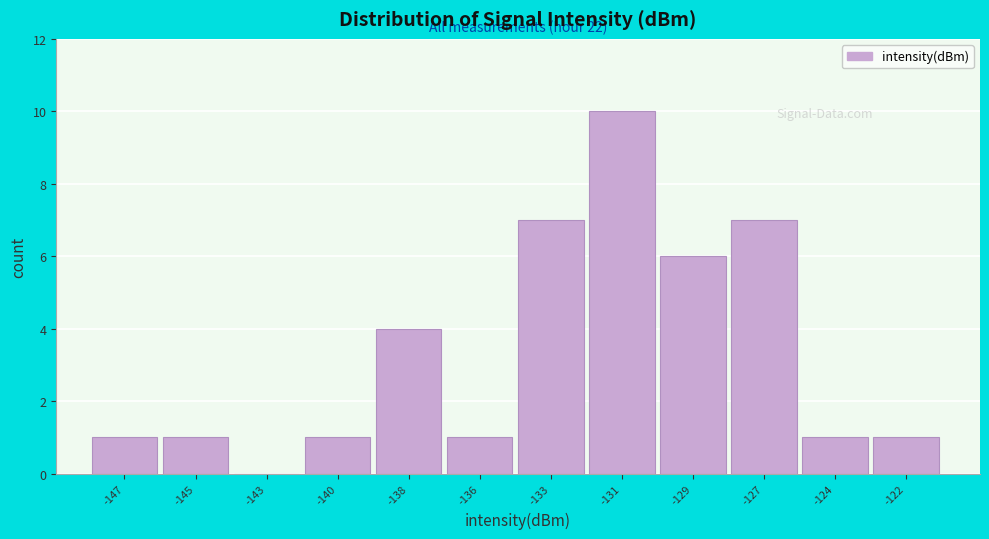

Reading left to right, transcribe all the data shown in this chart.

-147=1	-145=1	-143=0	-140=1	-138=4	-136=1	-133=7	-131=10	-129=6	-127=7	-124=1	-122=1